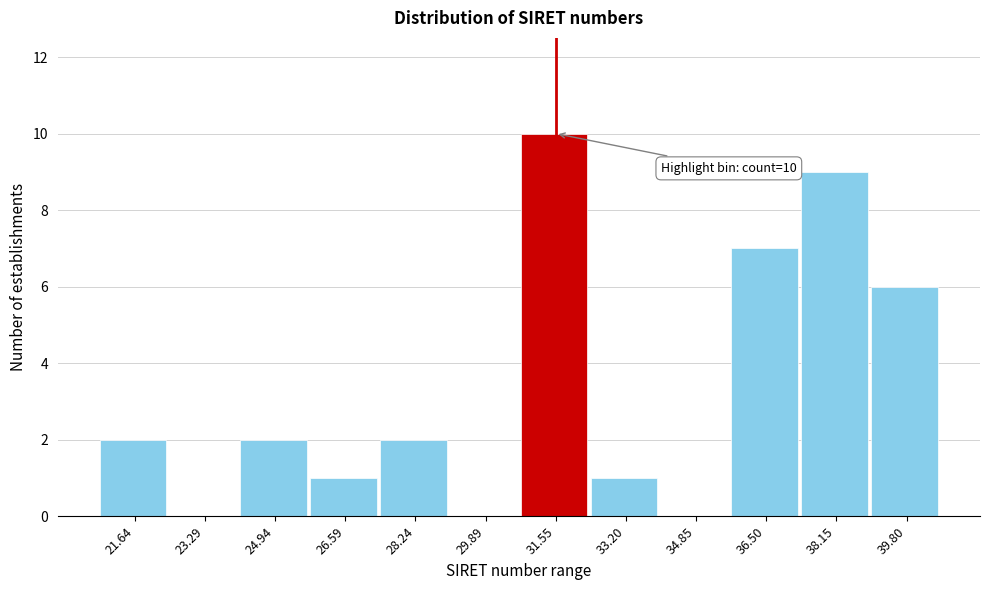

Reading left to right, what are all the values shown in this chart?

21.64=2	23.29=0	24.94=2	26.59=1	28.24=2	29.89=0	31.55=10	33.20=1	34.85=0	36.50=7	38.15=9	39.80=6